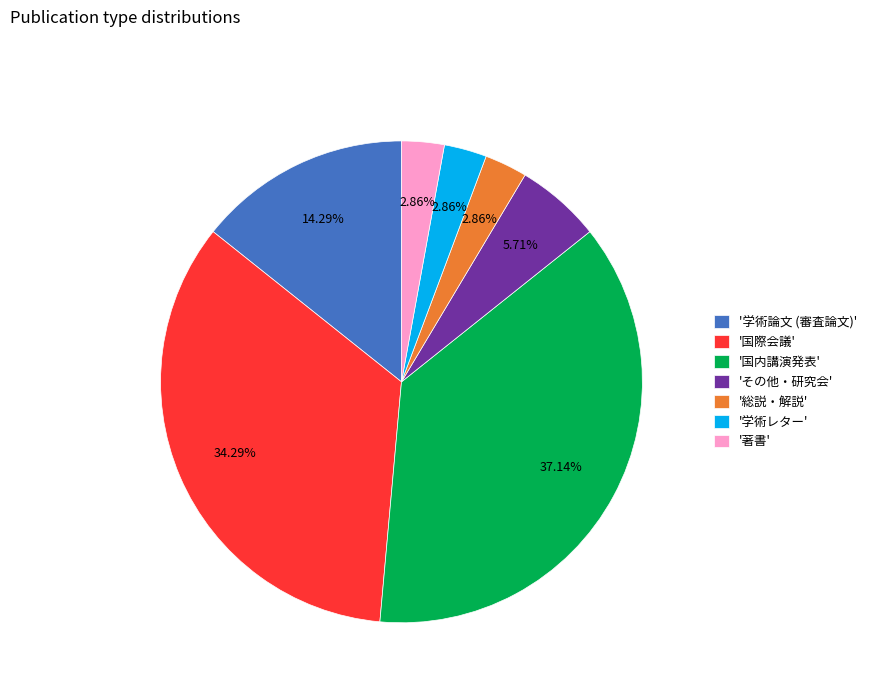

Combined, do '総説・解説' and '国際会議' account for over 50%?

No